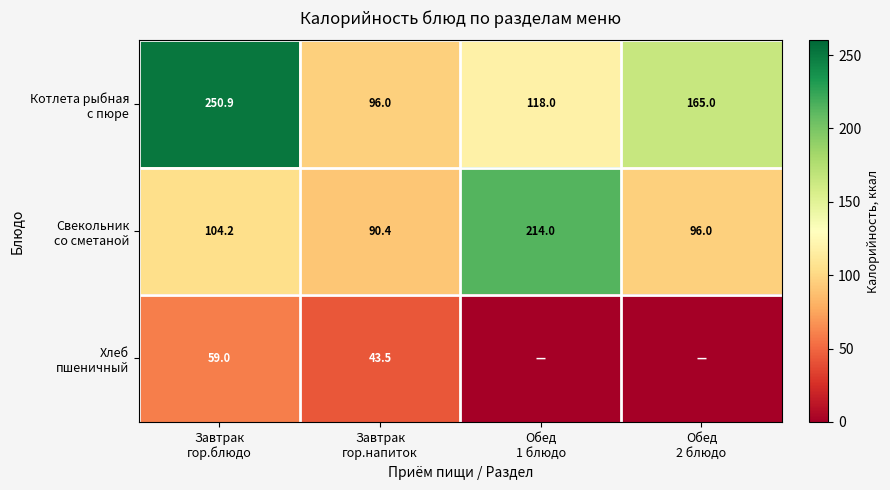

Rank the categories by Котлета рыбная с пюре value from lowest to highest.

Завтрак гор.напиток, Обед 1 блюдо, Обед 2 блюдо, Завтрак гор.блюдо